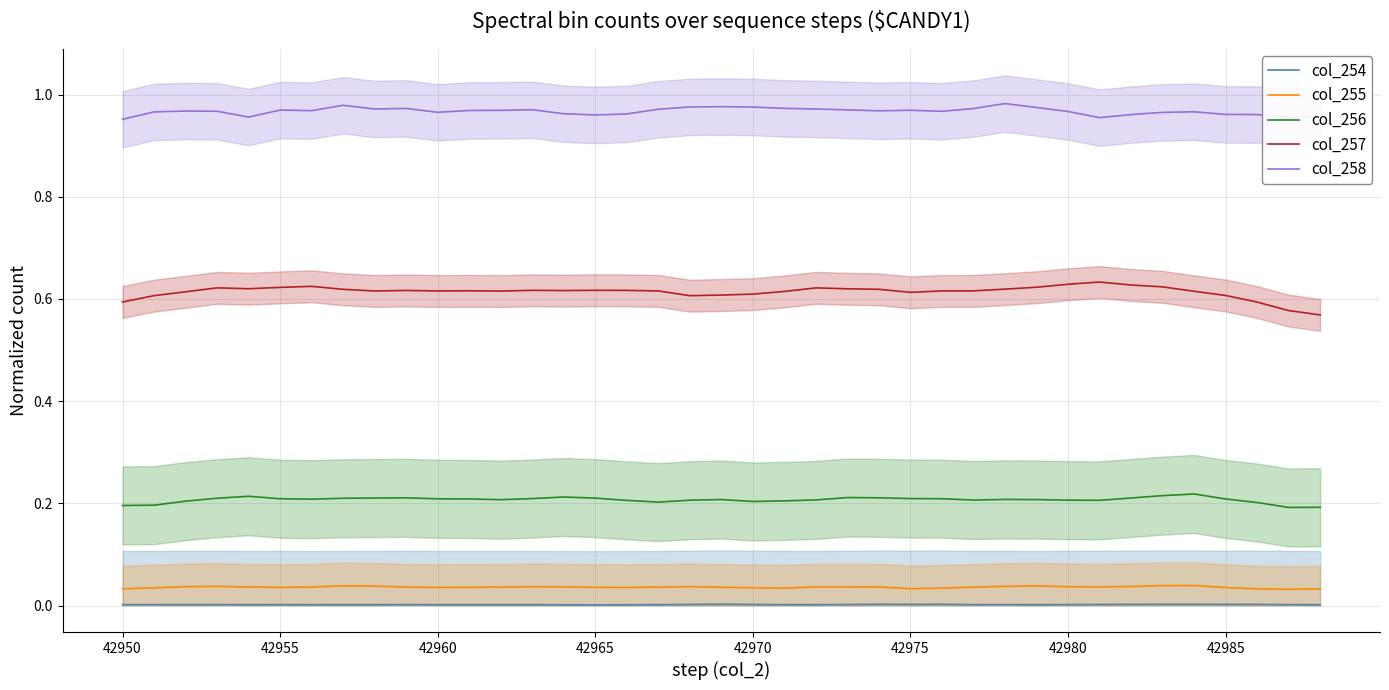

True or false: col_258 and col_255 intersect in this chart.

False